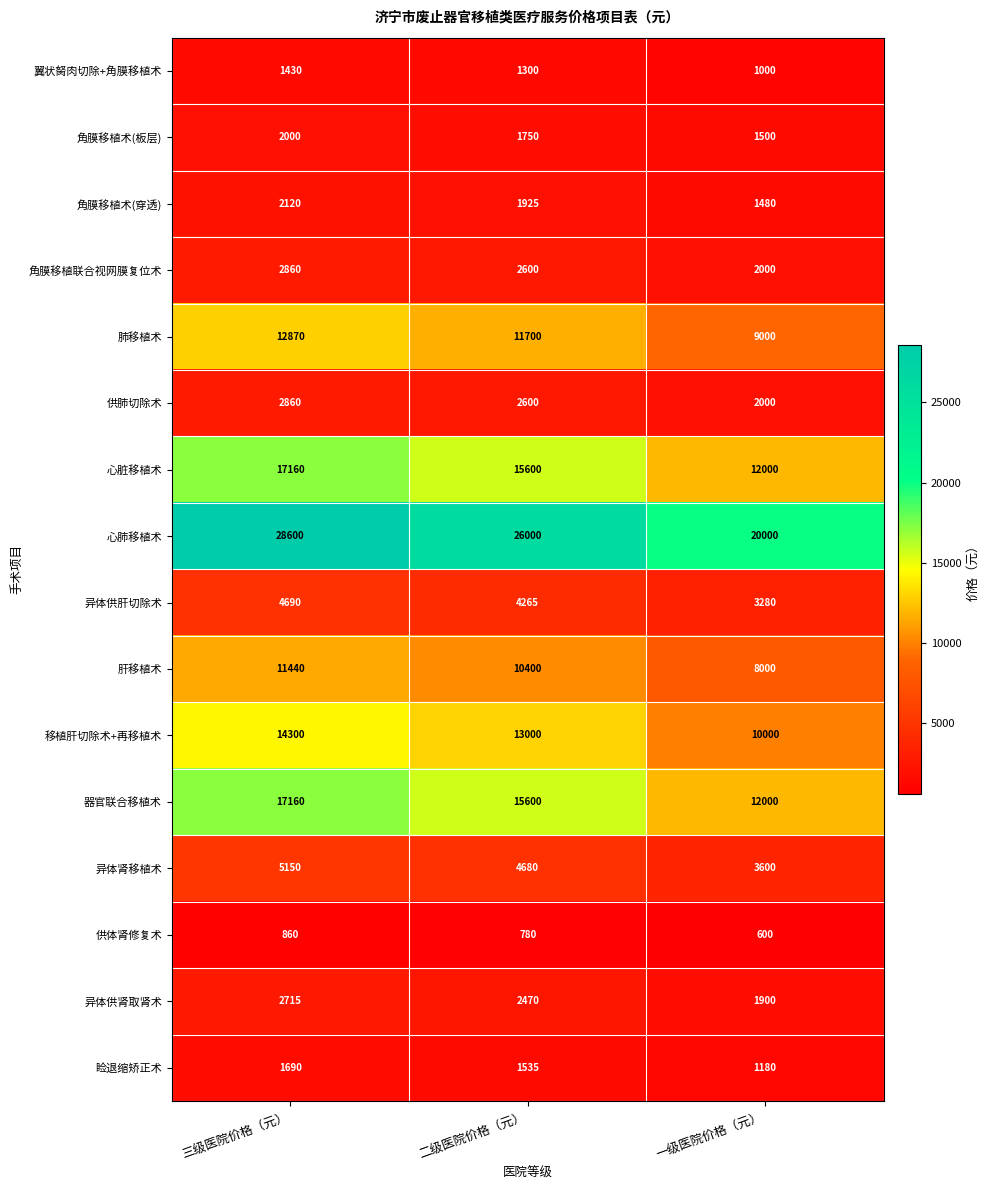

What is the difference between the maximum and minimum values in the 角膜移植联合视网膜复位术 series?

860